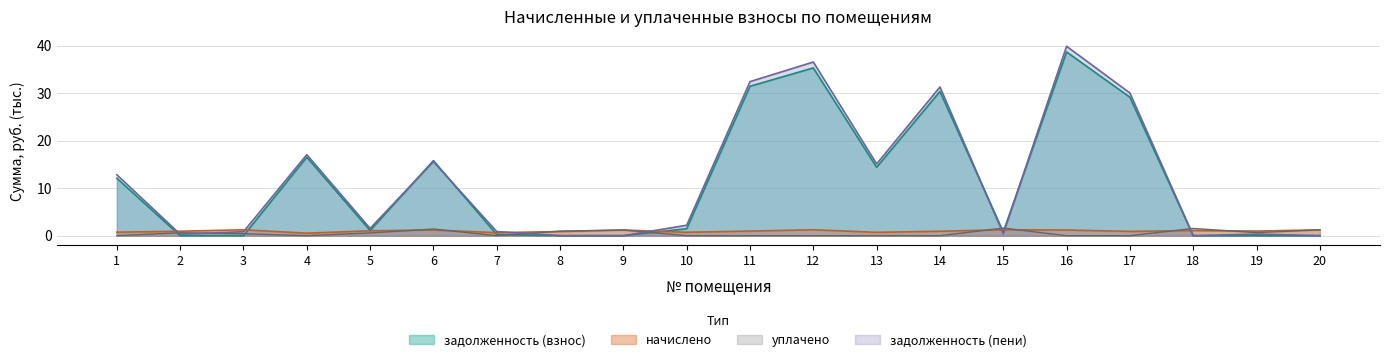

The уплачено series shows 0.0 at 1. True or false?

True